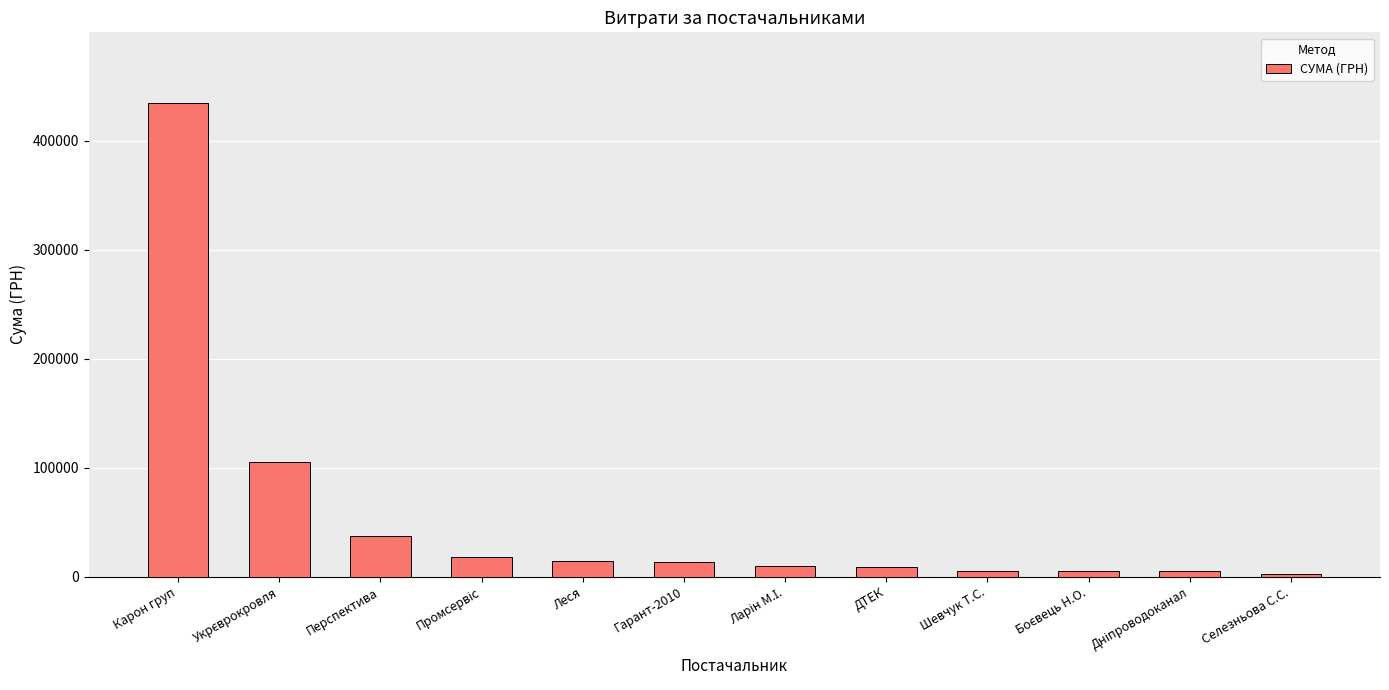

What is the difference between the maximum and minimum values?

431969.8